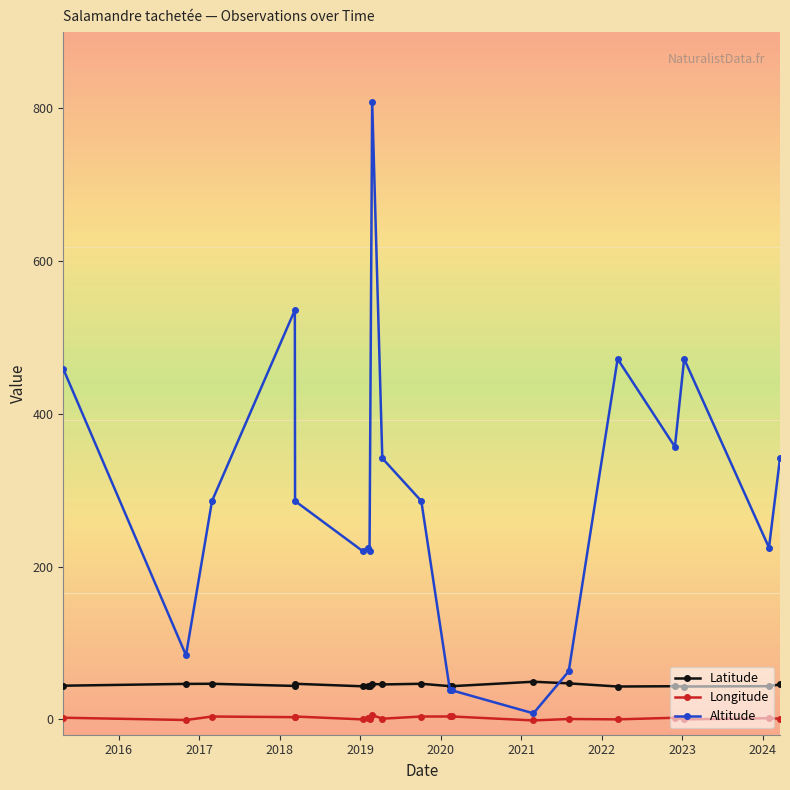

True or false: Altitude has more than 0 interior local peaks.

True